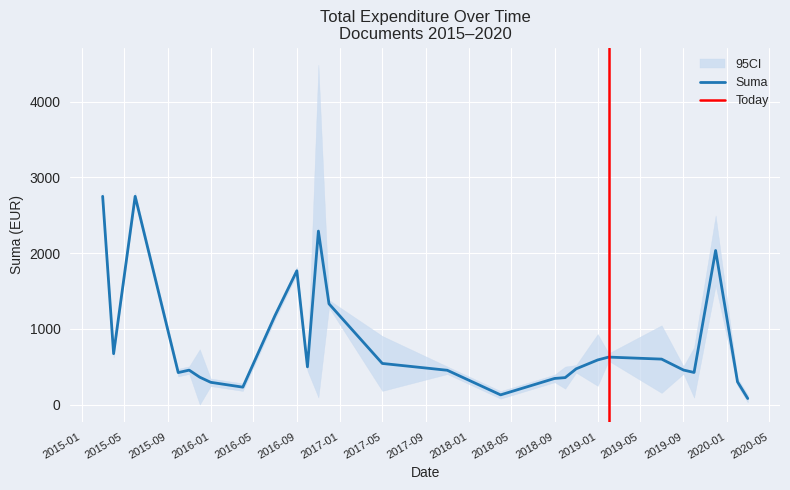

True or false: the data shows 498.0 at 2016-10-11.

True